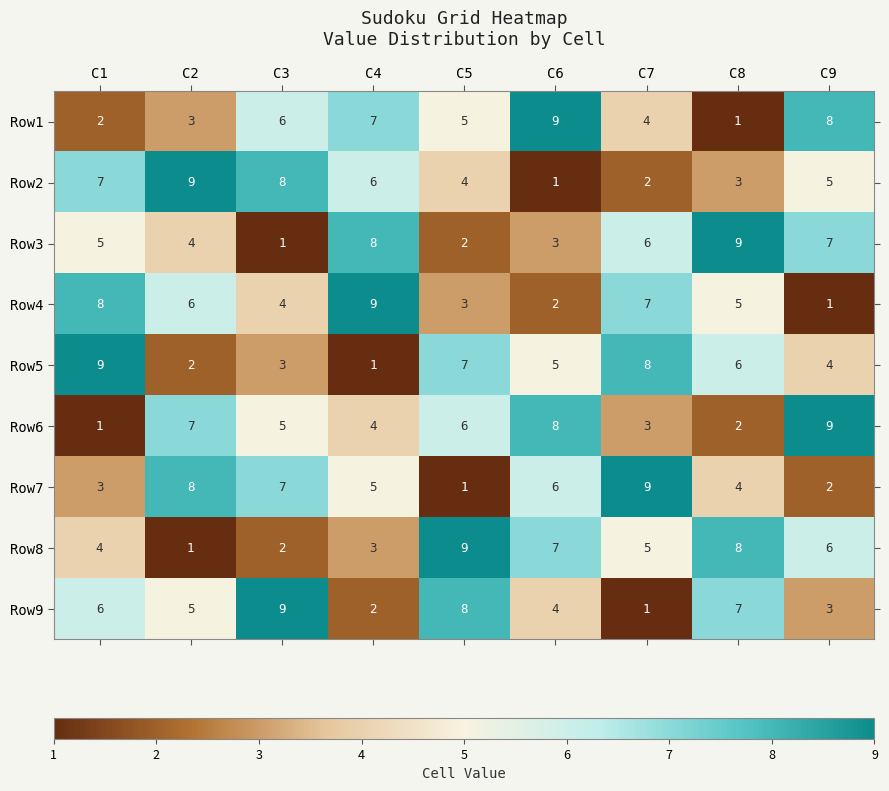

At which label is Row4 closest to 5?

C8